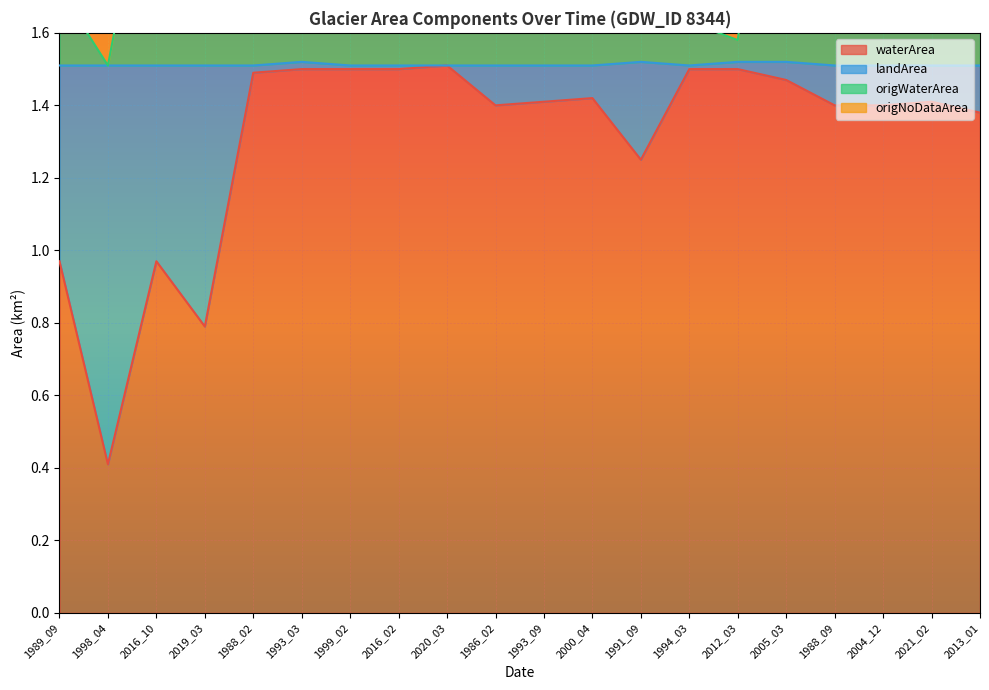

Is it true that waterArea equals 0.2 at 2016_10?

False